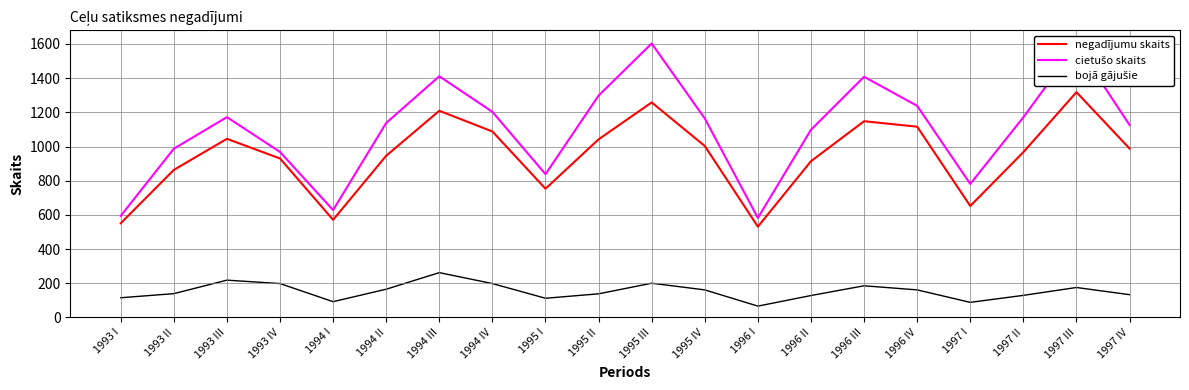

What is the lowest value of the negadījumu skaits series?

531